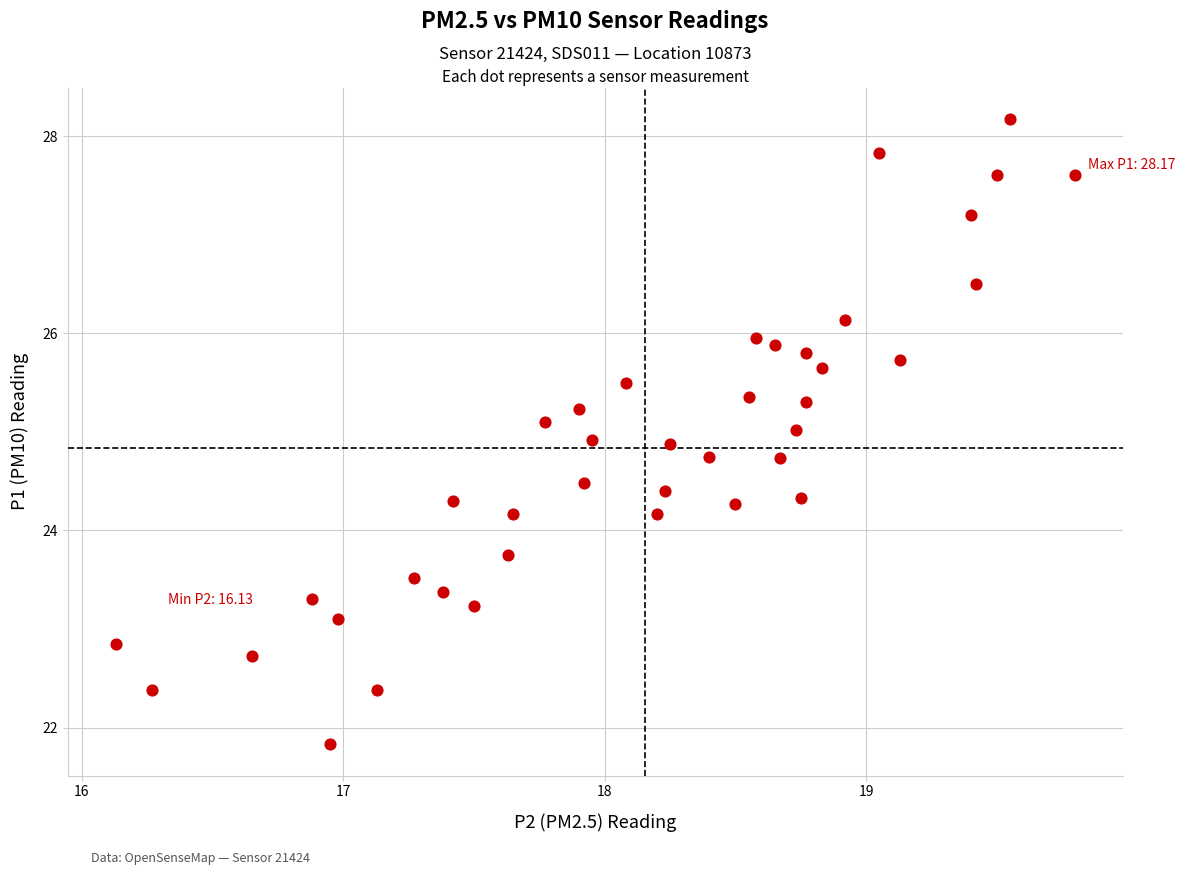

What is the range of Y values (max minus min)?

6.3